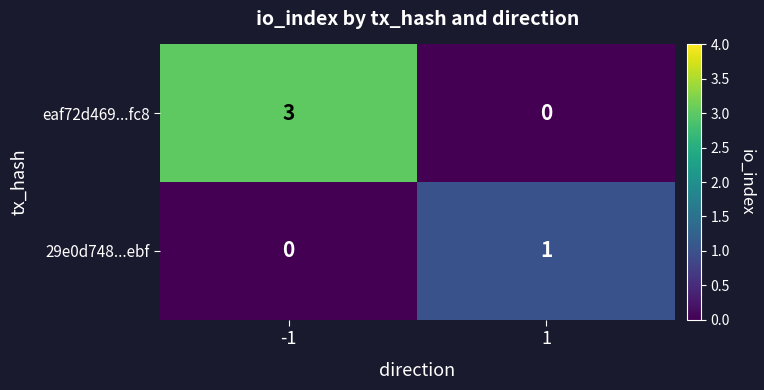

What is the sum of the eaf72d469...fc8 values at 1 and -1?

3